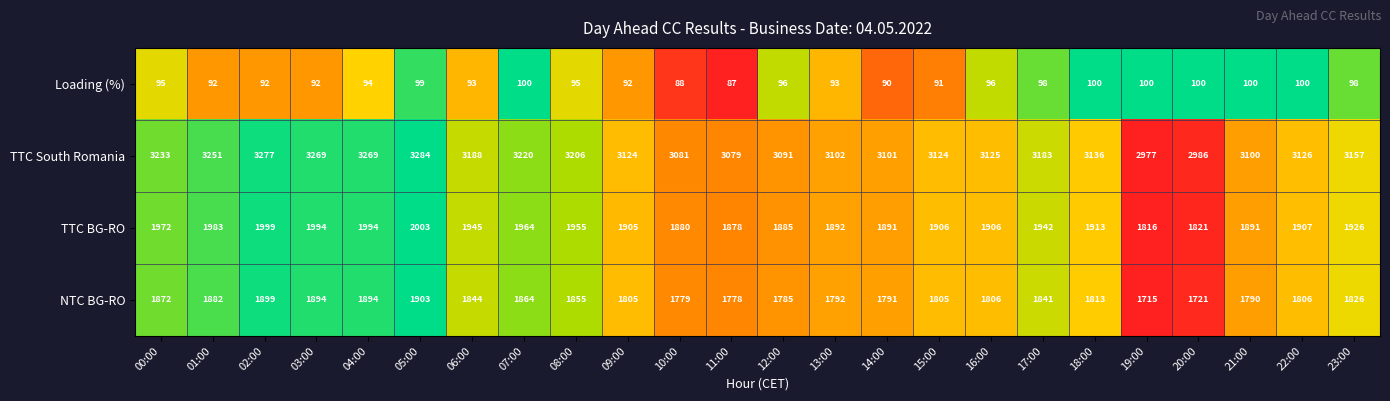

The TTC BG-RO series shows 1816 at 19:00. True or false?

True